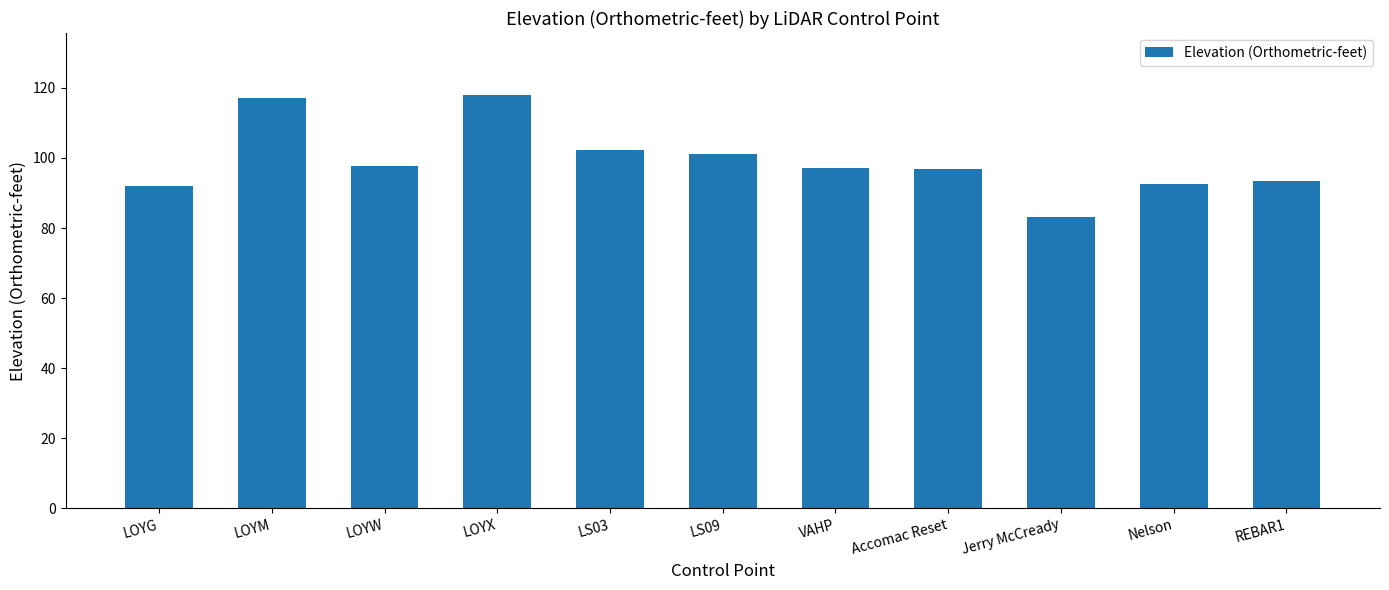

What is the sum of the values at Nelson and LS03?

195.0